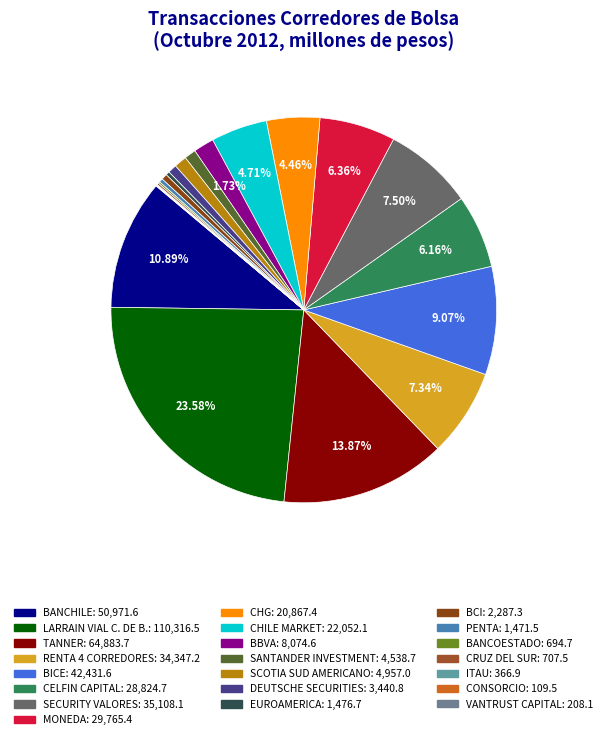

Which slice is the largest?

LARRAIN VIAL C. DE B.